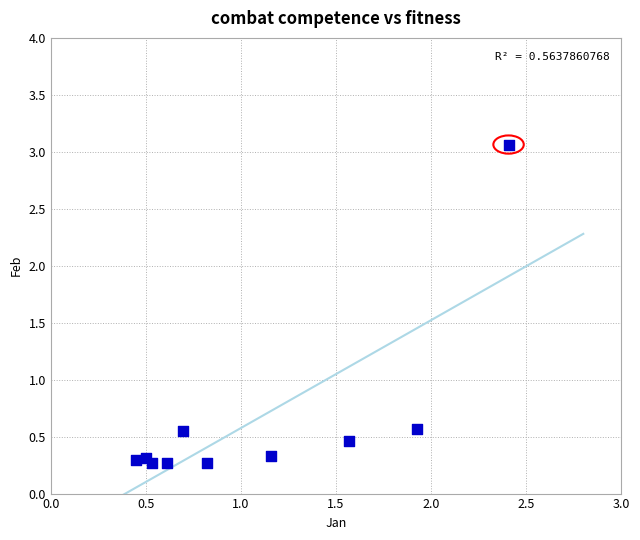

What is the average Y value?

0.6